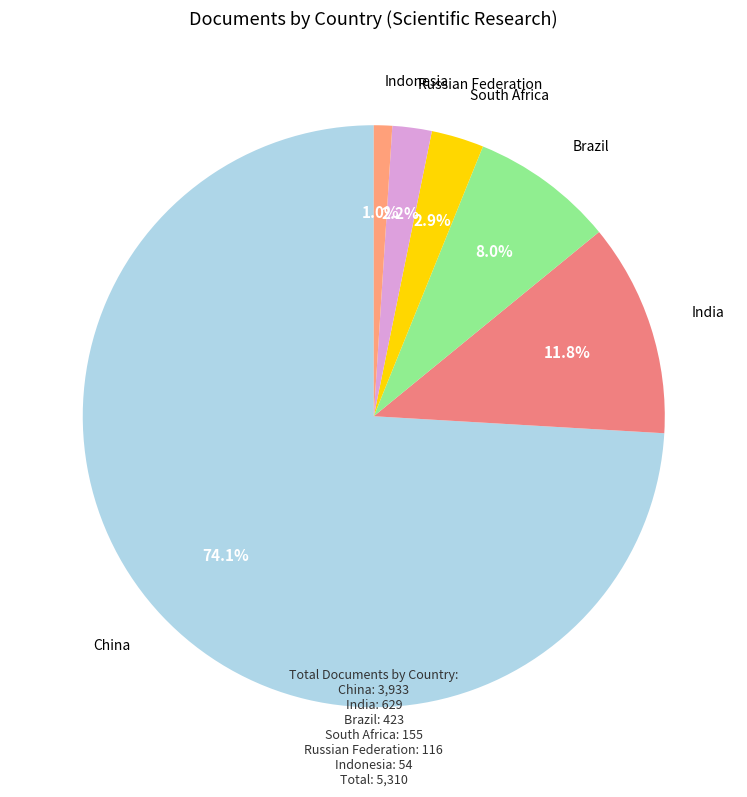

Count the number of slices in the pie.

6